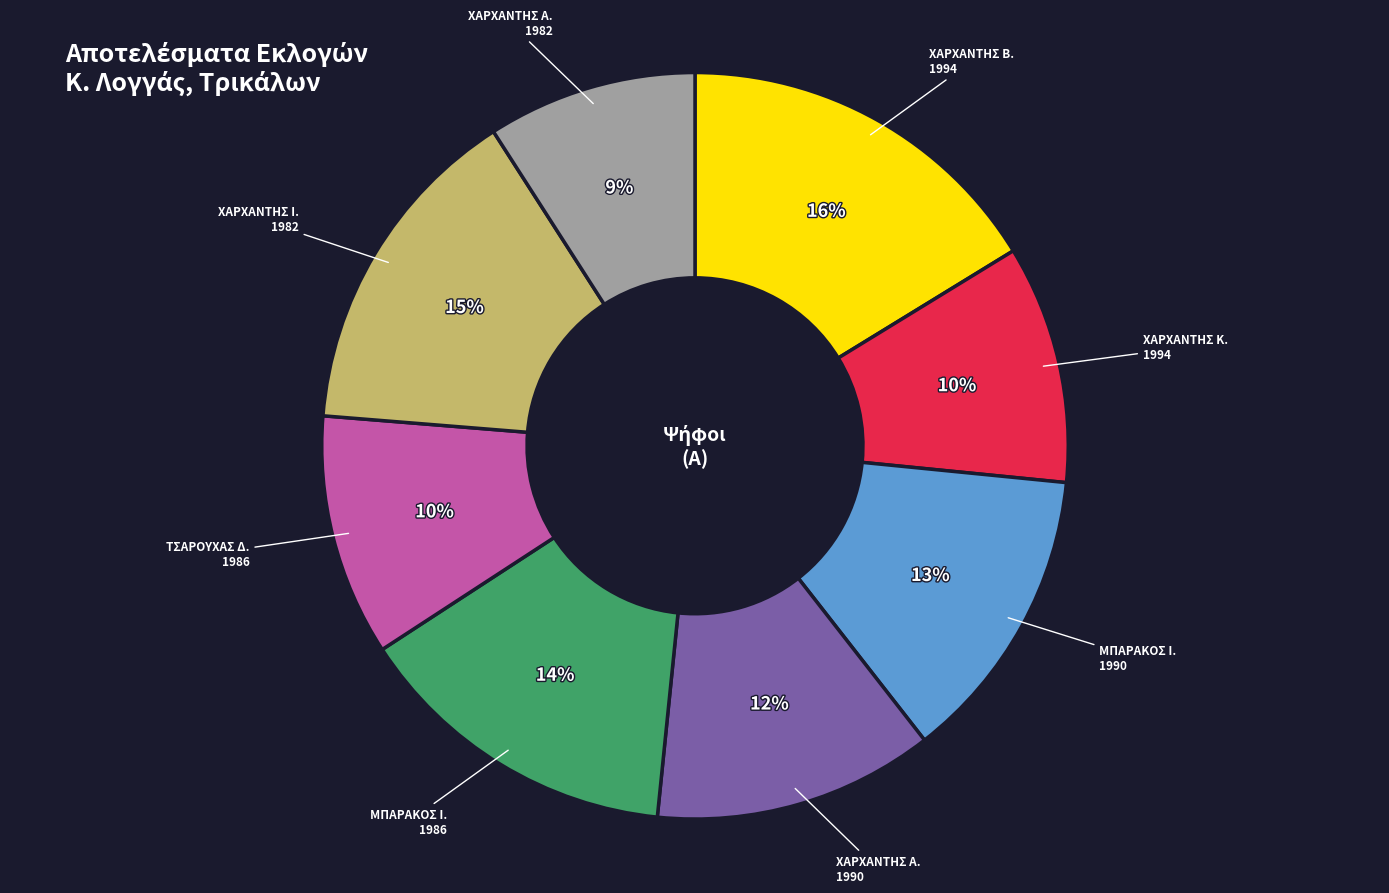

What is the smallest slice in the pie chart?

ΧΑΡΧΑΝΤΗΣ Α. 1982